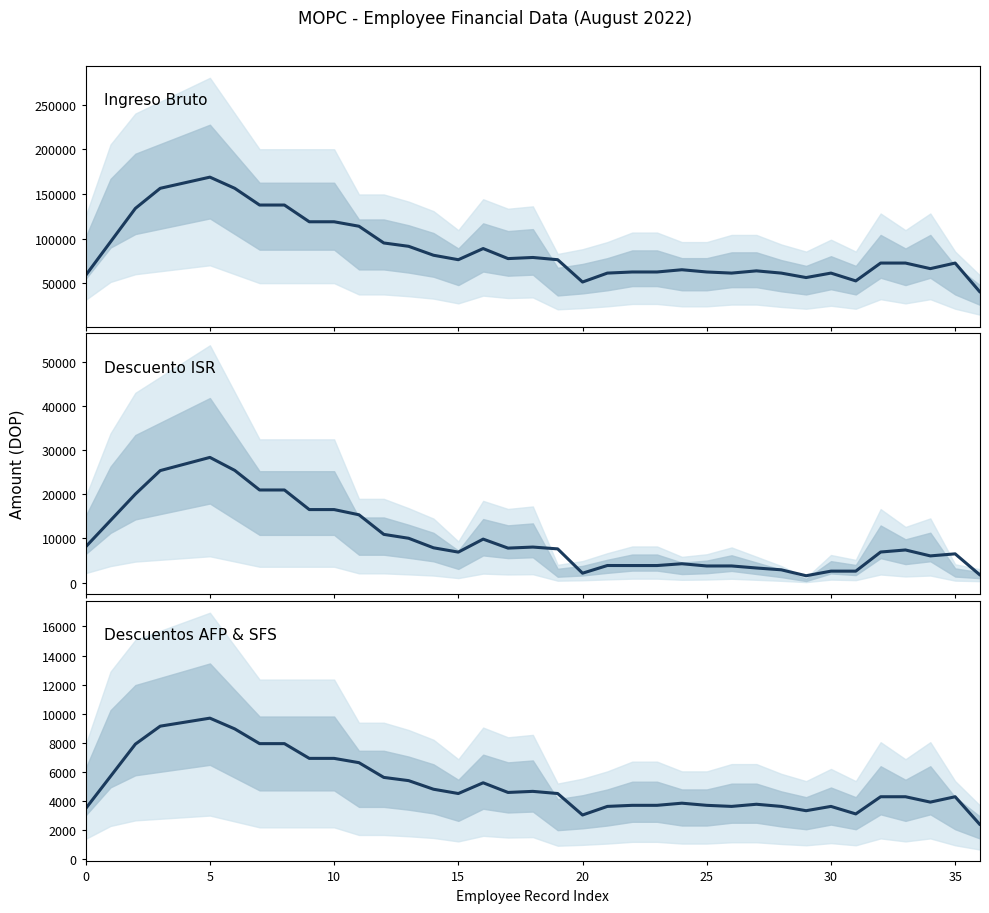

What is the value of the Ingreso Bruto point at the 18th from the left?

77500.0